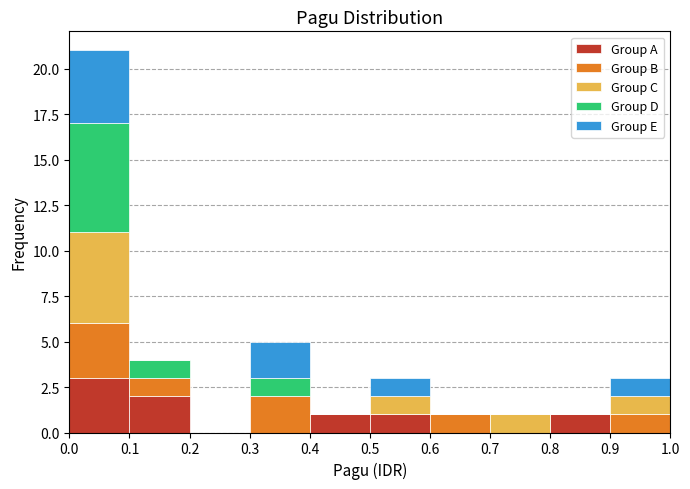

Reading left to right, list every stacked bar in this chart as the range it spans on the x-axis followed by its total height. The values are not printed on the chart, so give them approximately, as read against the axis.

0.0 to 0.1: 21
0.1 to 0.2: 4
0.2 to 0.3: 0
0.3 to 0.4: 5
0.4 to 0.5: 1
0.5 to 0.6: 3
0.6 to 0.7: 1
0.7 to 0.8: 1
0.8 to 0.9: 1
0.9 to 1.0: 3